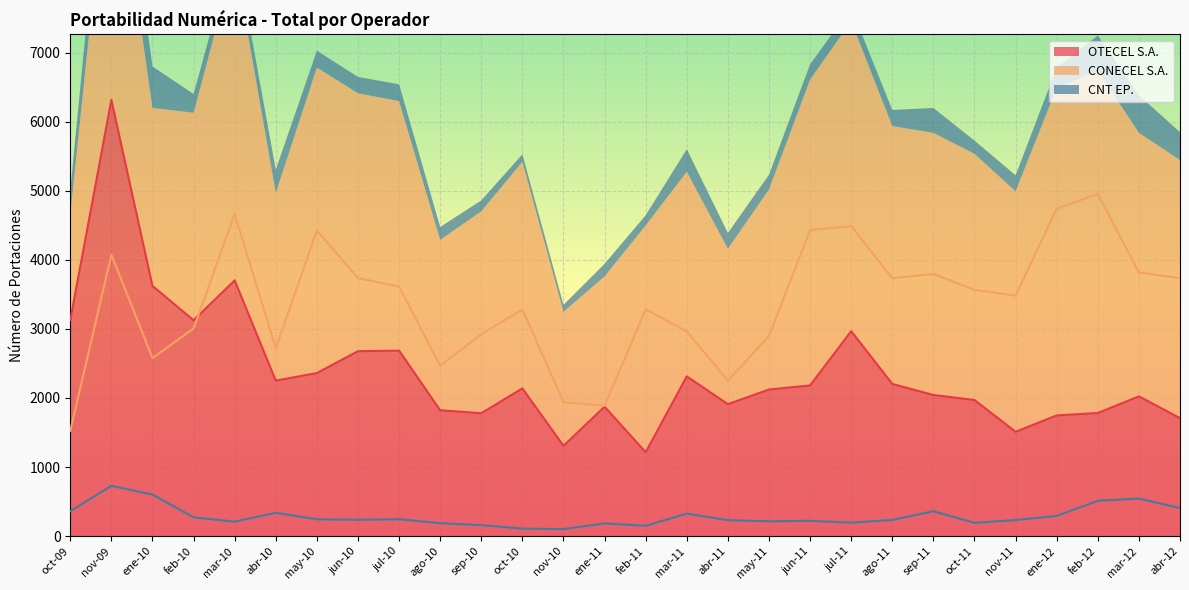

At which category does OTECEL S.A. reach its first local peak?

nov-09